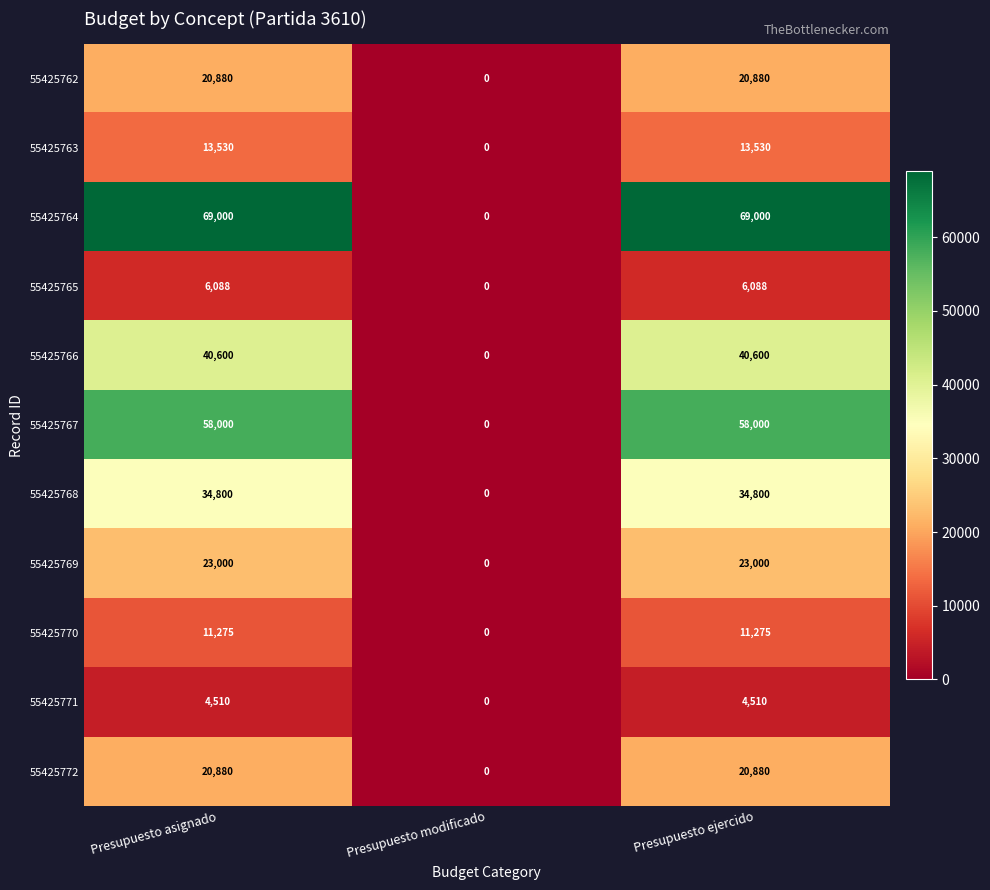

The 55425771 series shows 4510 at Presupuesto asignado. True or false?

True